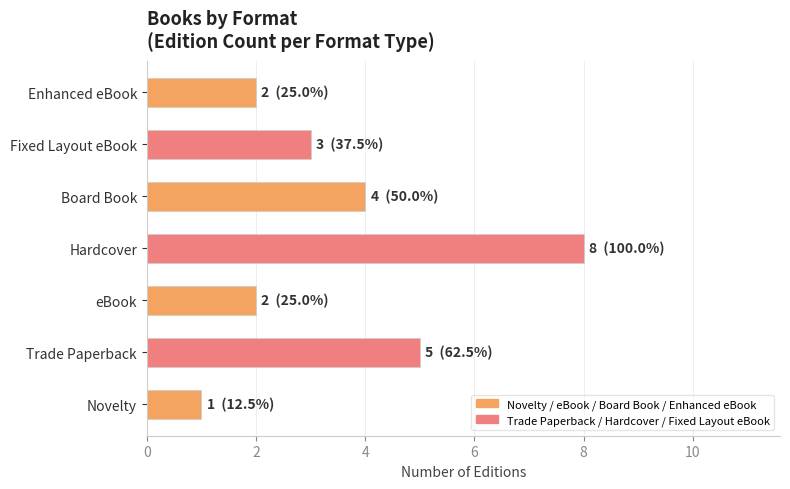

Which category has the highest value across all series?

Hardcover